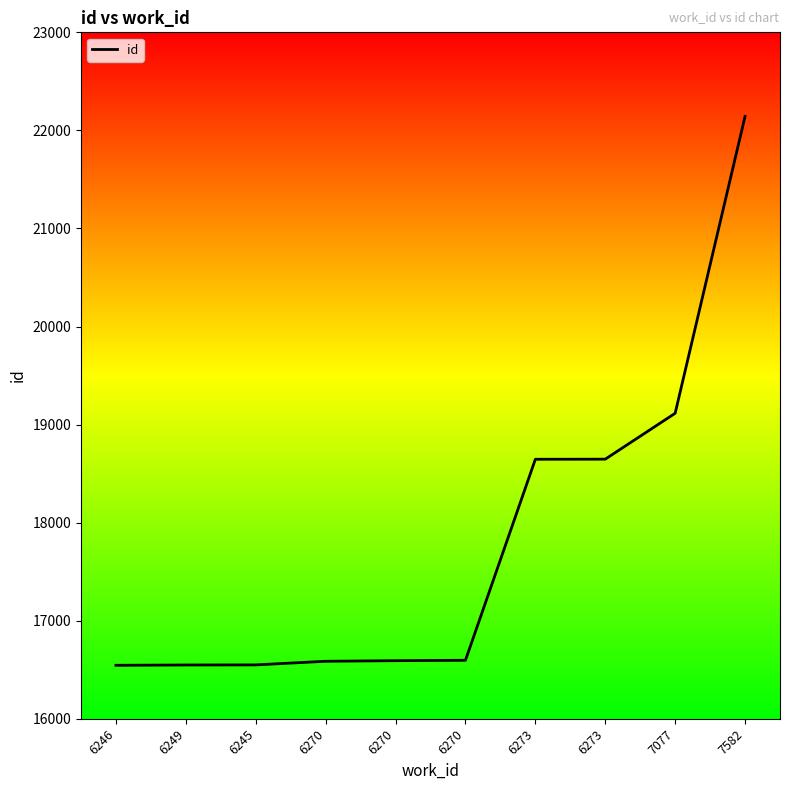

What is the ratio of the value at 6270 to the value at 6273?

0.9